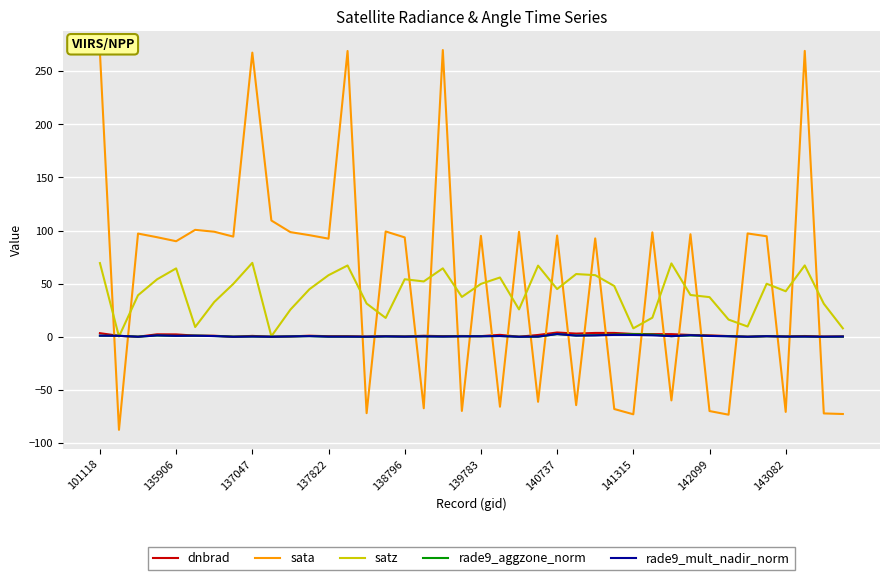

True or false: satz has more than 2 points higher than both neighbors.

True